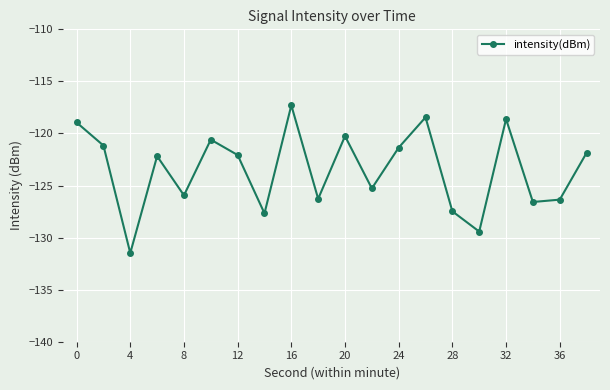

What is the sum of all values?

-2469.3